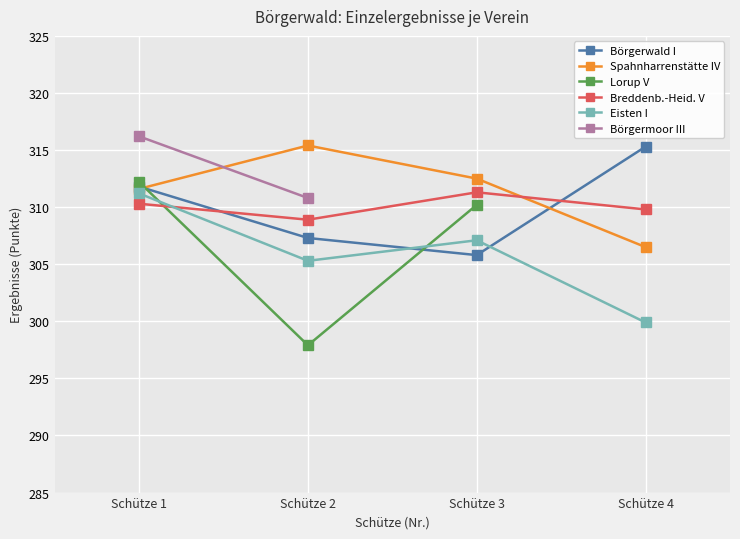

What are all the series names shown in the legend?

Börgerwald I, Spahnharrenstätte IV, Lorup V, Breddenb.-Heid. V, Eisten I, Börgermoor III